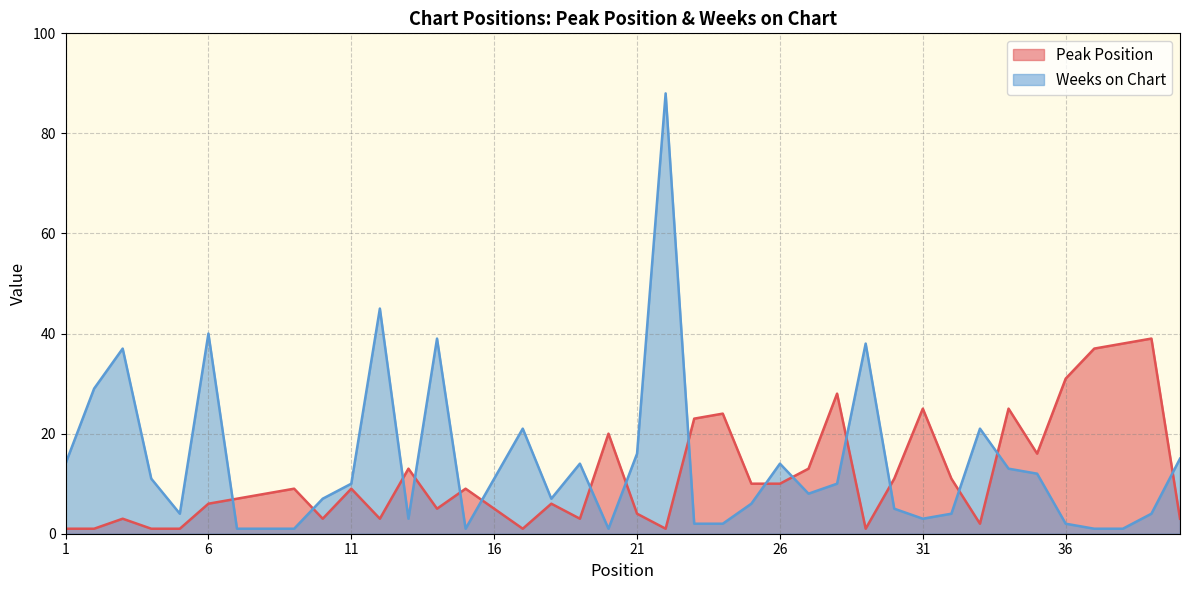

What is the sum of all Weeks on Chart values?

562